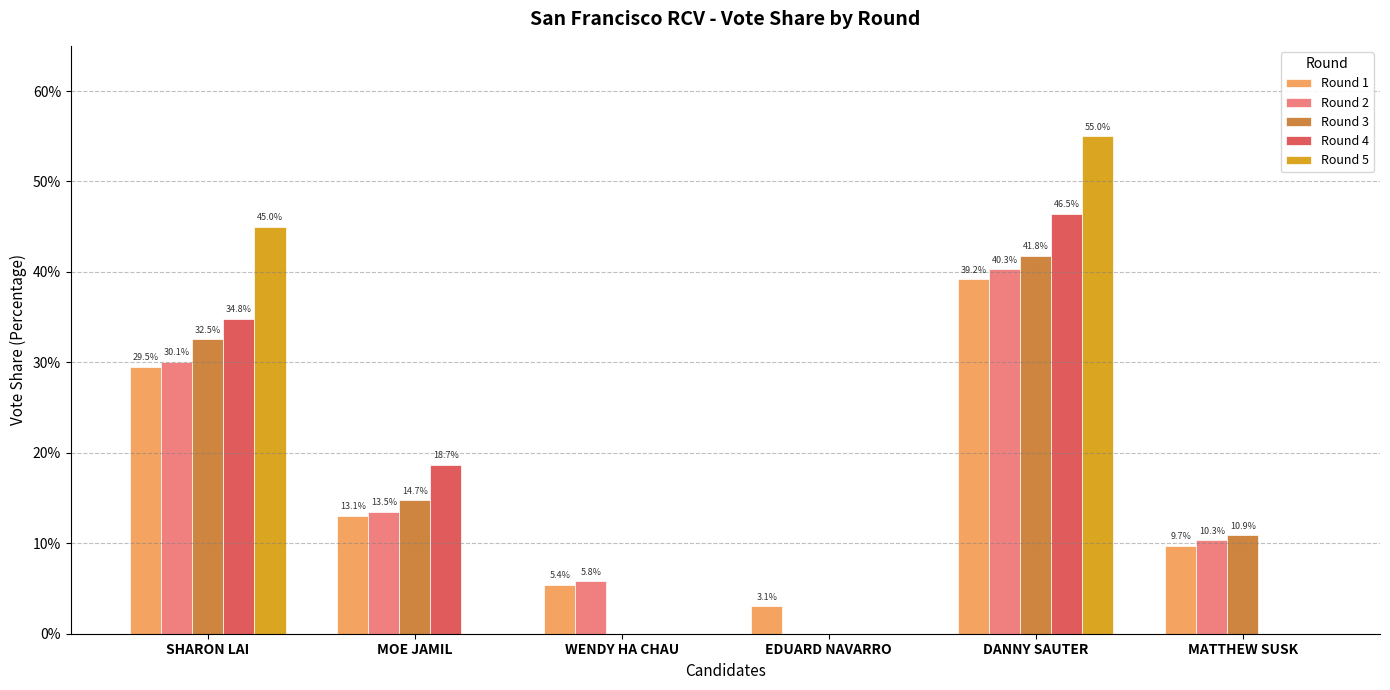

Reading left to right, what are all the values shown in this chart?

Round 1: SHARON LAI=0.3	MOE JAMIL=0.1	WENDY HA CHAU=0.1	EDUARD NAVARRO=0.0	DANNY SAUTER=0.4	MATTHEW SUSK=0.1
Round 2: SHARON LAI=0.3	MOE JAMIL=0.1	WENDY HA CHAU=0.1	EDUARD NAVARRO=0.0	DANNY SAUTER=0.4	MATTHEW SUSK=0.1
Round 3: SHARON LAI=0.3	MOE JAMIL=0.1	WENDY HA CHAU=0.0	EDUARD NAVARRO=0.0	DANNY SAUTER=0.4	MATTHEW SUSK=0.1
Round 4: SHARON LAI=0.3	MOE JAMIL=0.2	WENDY HA CHAU=0.0	EDUARD NAVARRO=0.0	DANNY SAUTER=0.5	MATTHEW SUSK=0.0
Round 5: SHARON LAI=0.5	MOE JAMIL=0.0	WENDY HA CHAU=0.0	EDUARD NAVARRO=0.0	DANNY SAUTER=0.5	MATTHEW SUSK=0.0